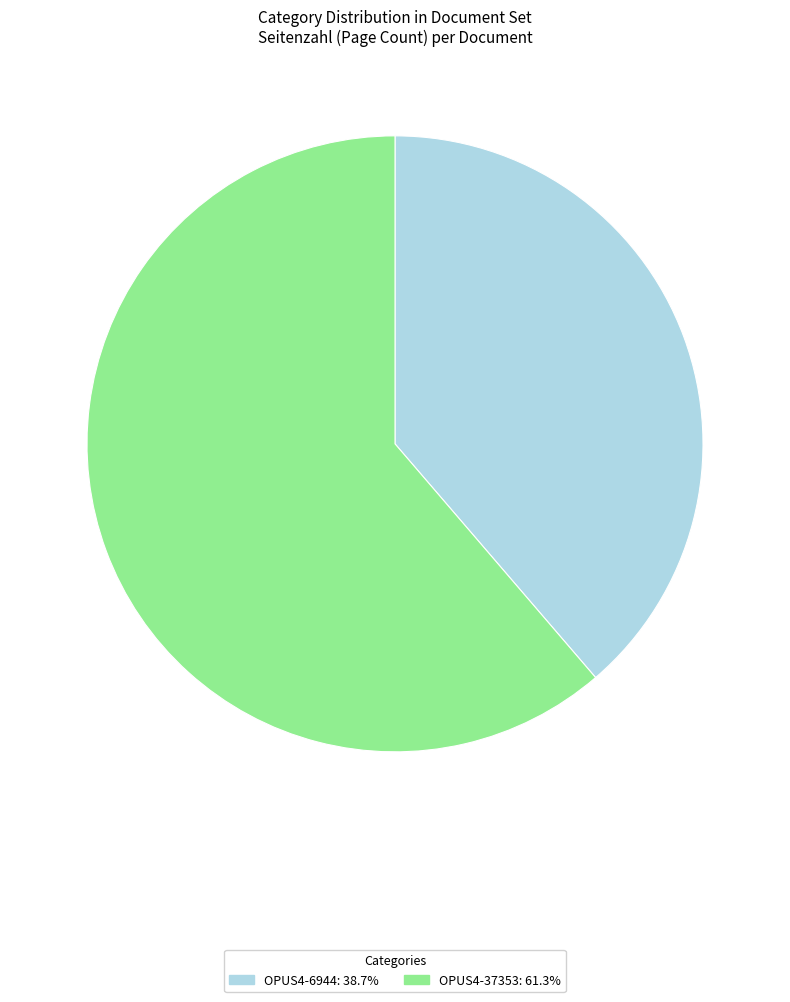

How many slices are in this pie chart?

2